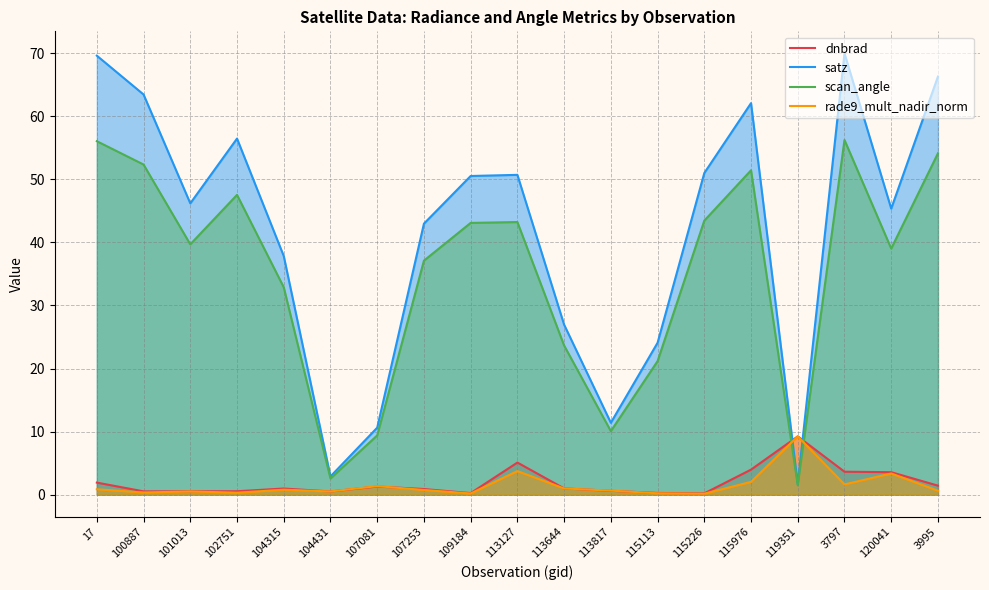

How many lines are shown in the chart?

4